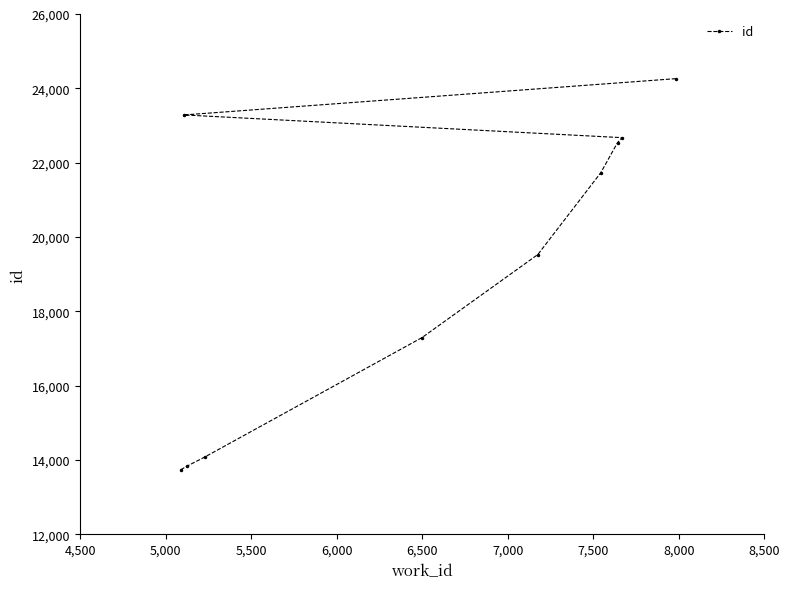

What is the smallest value displayed?

13737